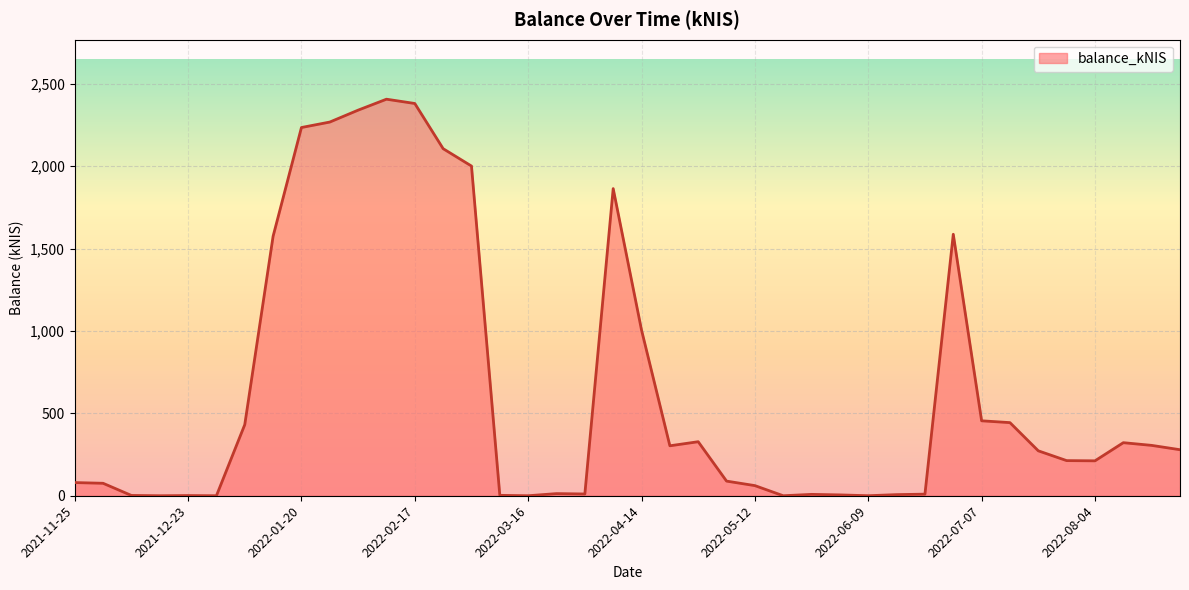

What is the difference between the second highest and minimum values?

2380.4